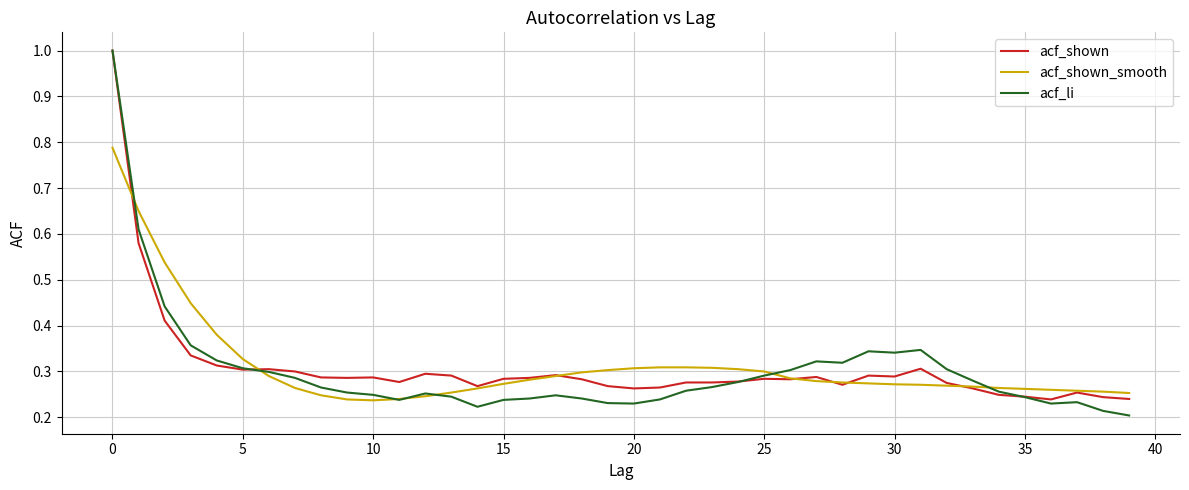

What is the maximum value shown in the chart?

1.0